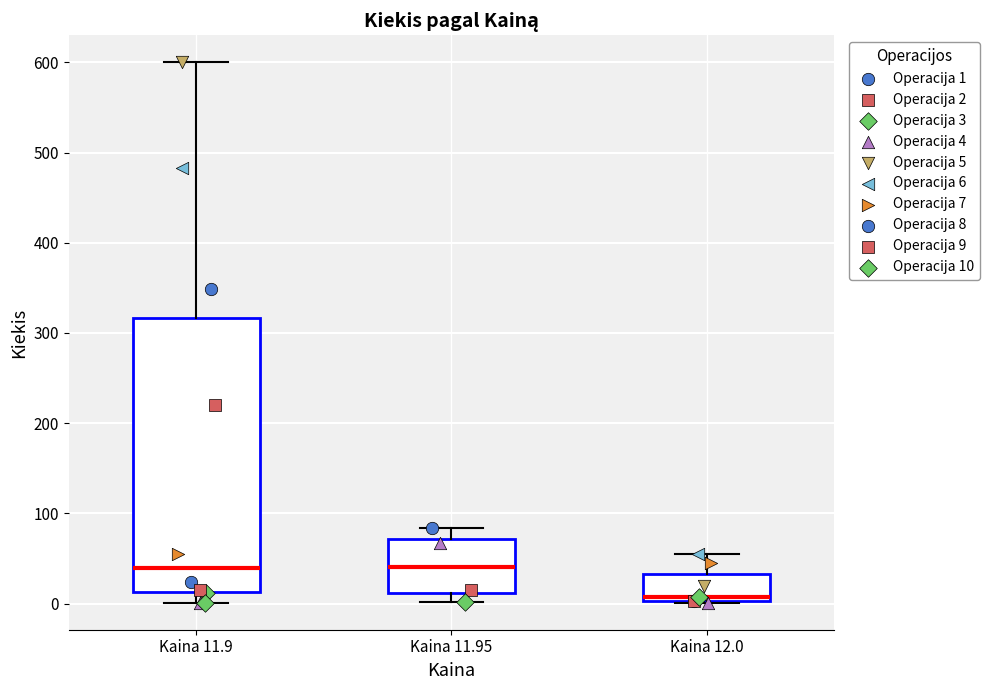

Reading left to right, transcribe this box plot: for each box, give where its median line is, the range the box spans, and where its two whiskers end, as read against the y-axis. The values are not printed on the chart, so give them approximately, as read against the axis.

Kaina 11.9: median 40, box 10 to 320, whiskers 0 to 600
Kaina 11.95: median 40, box 10 to 70, whiskers 0 to 80
Kaina 12.0: median 10, box 0 to 30, whiskers 0 to 60